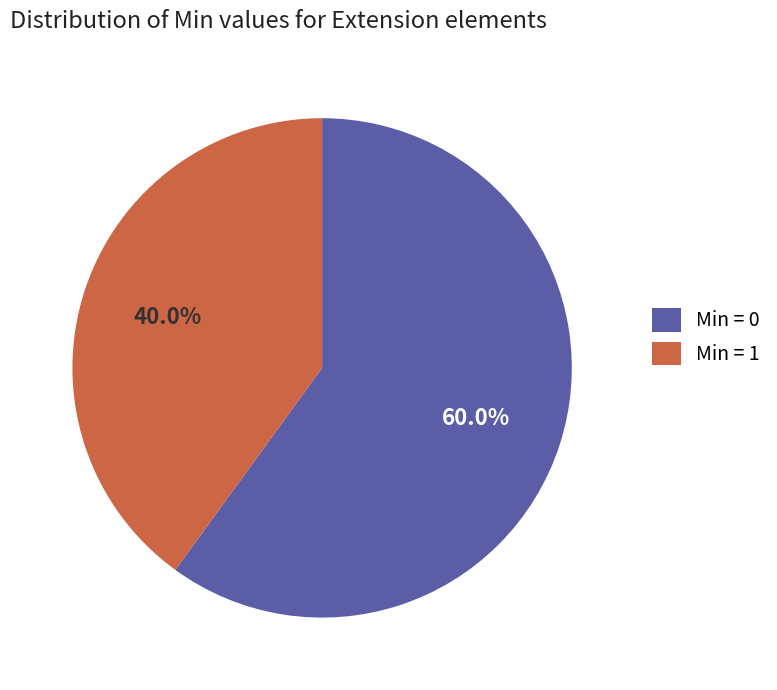

Approximately how many times larger is the value at Min = 1 compared to Min = 0?

0.7